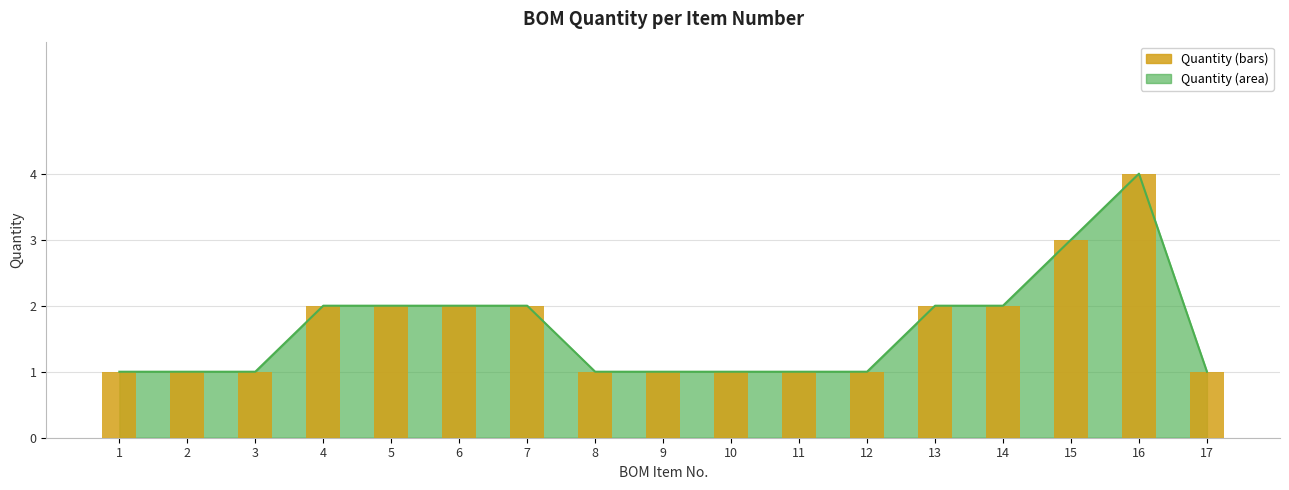

Reading right to left, what are all the values shown in this chart?

1	4	3	2	2	1	1	1	1	1	2	2	2	2	1	1	1